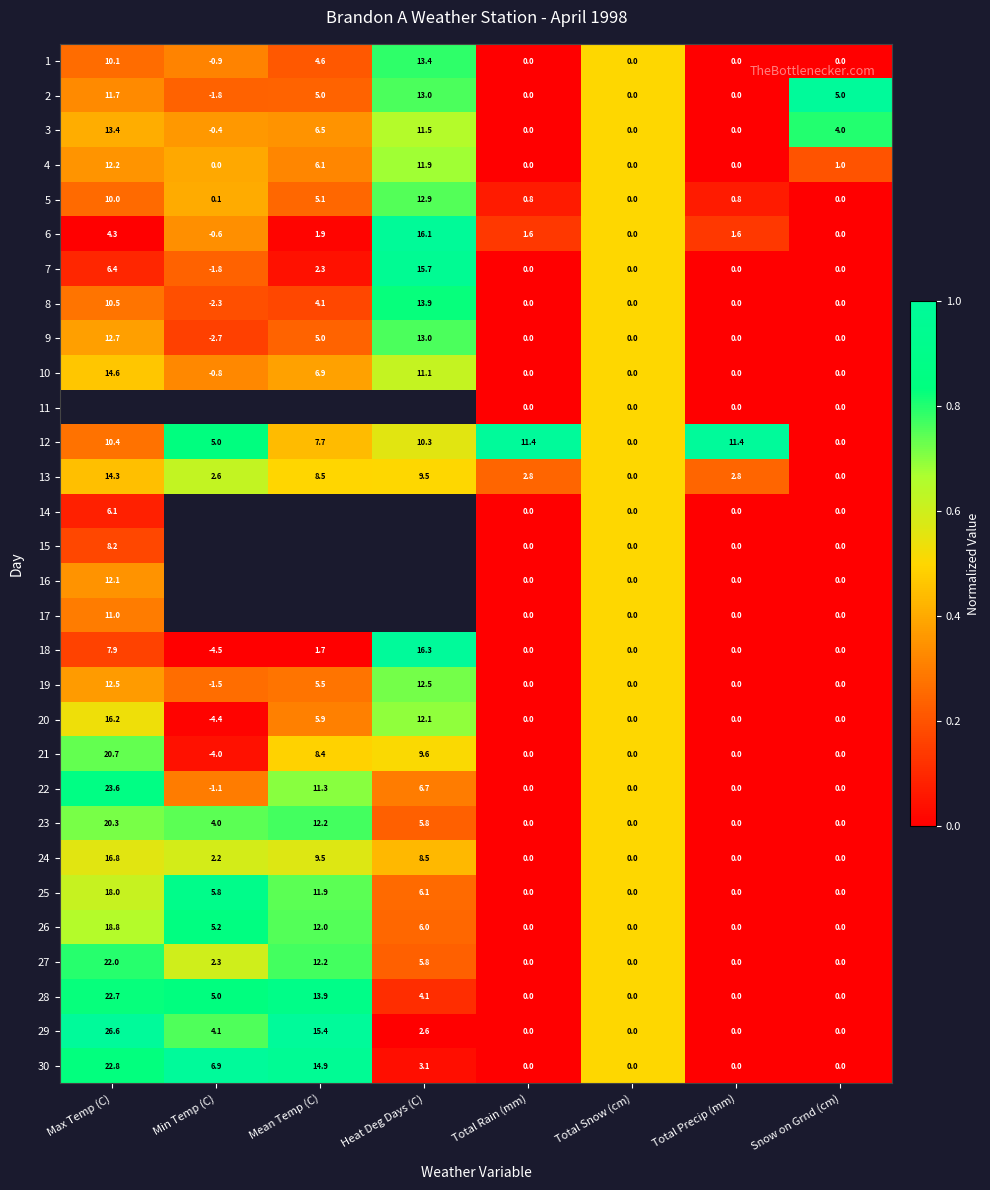

At which label does 4 first exceed 1?

Max Temp (C)